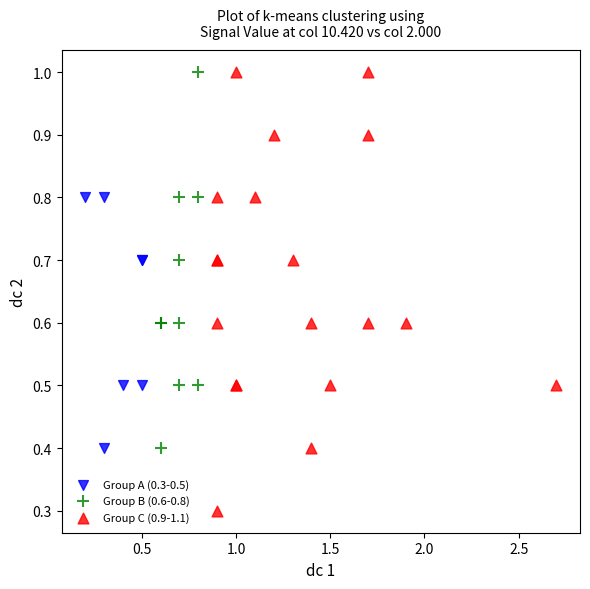

Which series has the widest spread of Y values?

Group C (0.9-1.1)